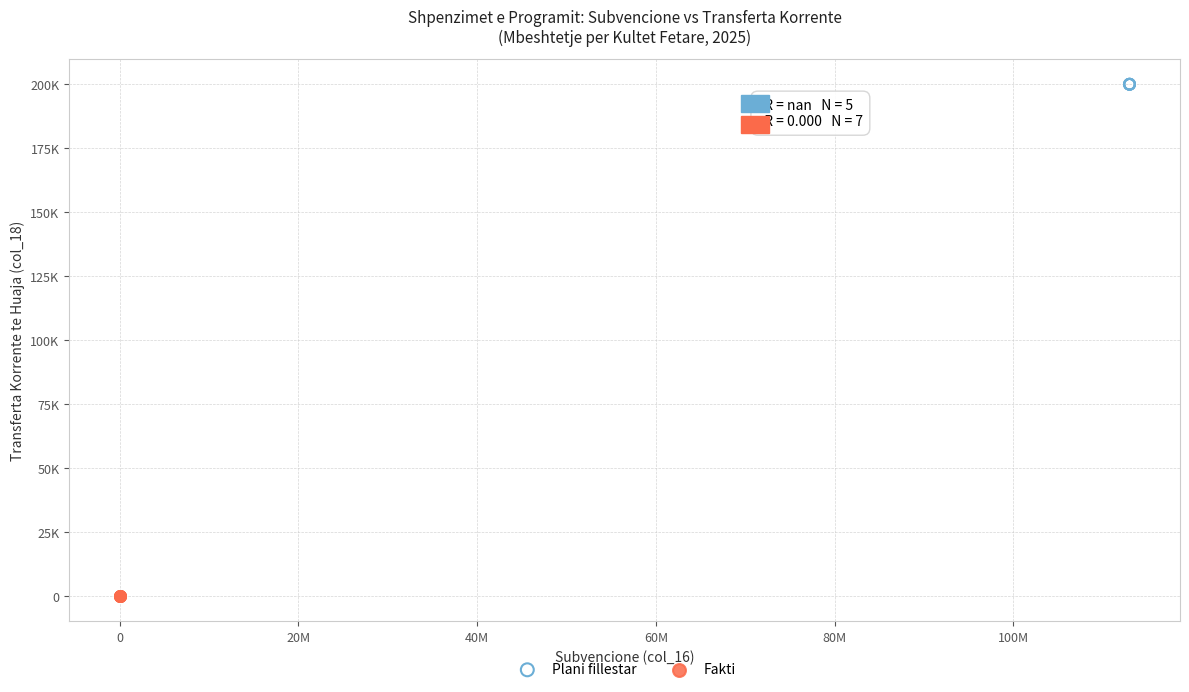

What are all the series names shown in the legend?

Plani fillestar, Fakti